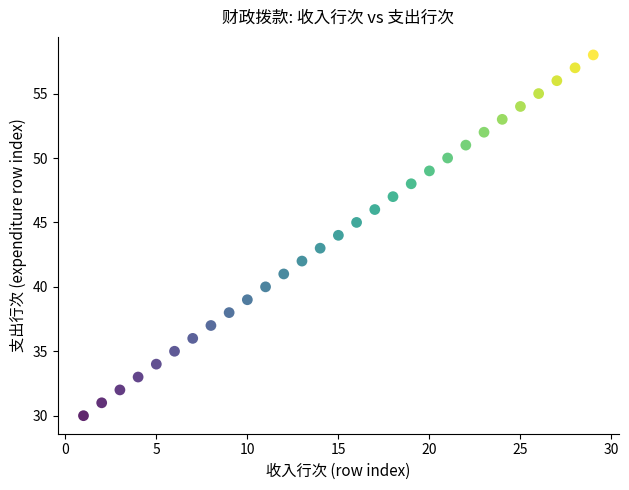

What is the range of X values (max minus min)?

28